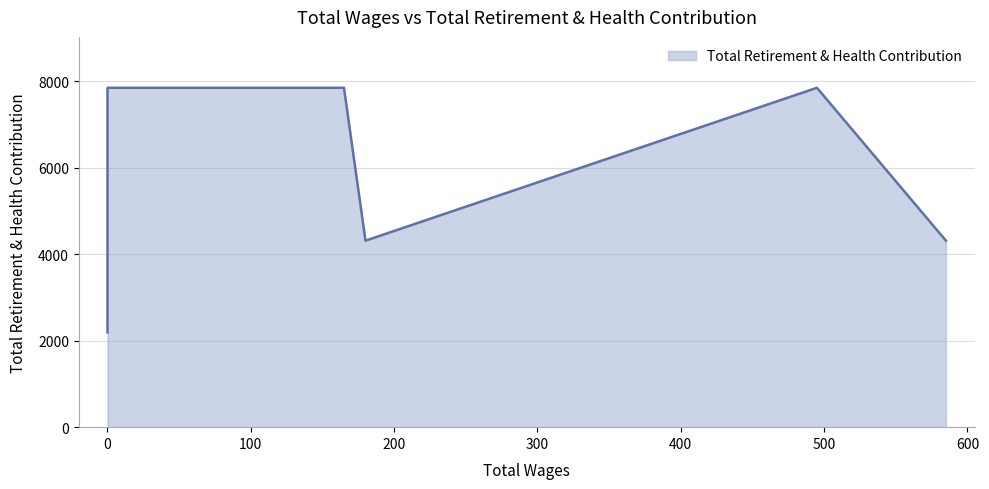

Reading left to right, extract all data points from this chart.

2192	6367	6369	7844	7844	7844	4311	7844	4311